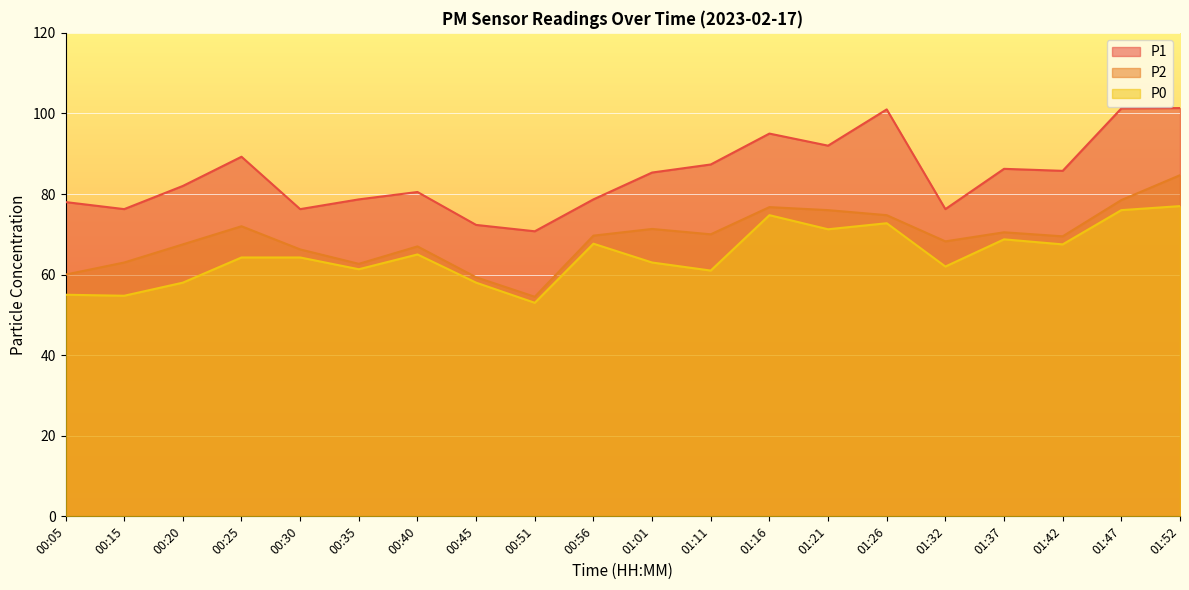

At which category is the sum across all series the highest?

01:52